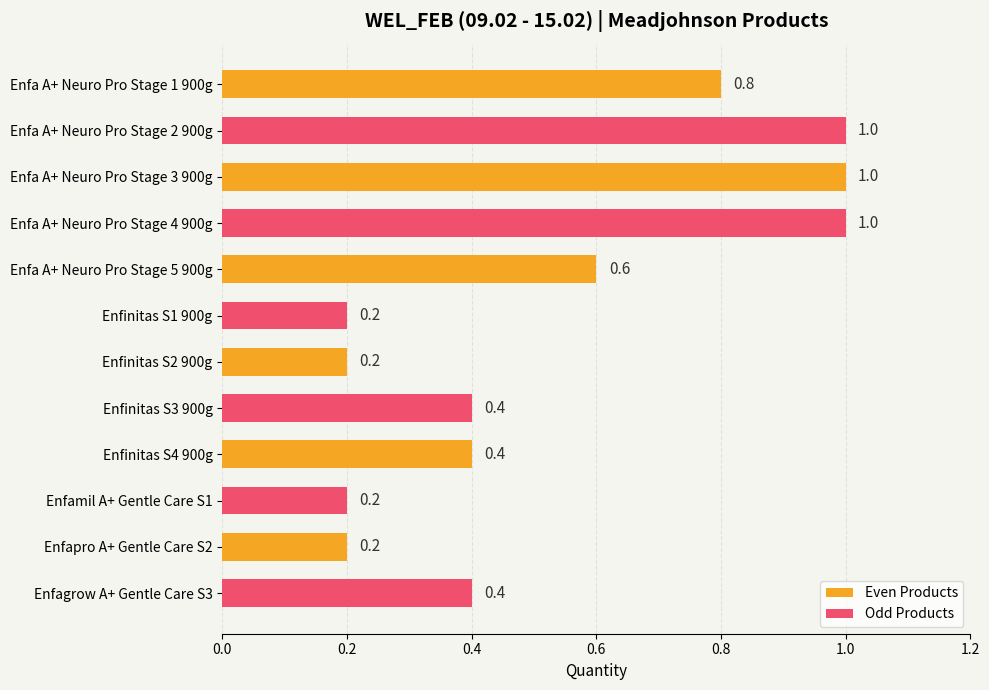

What is the greatest value displayed?

1.0